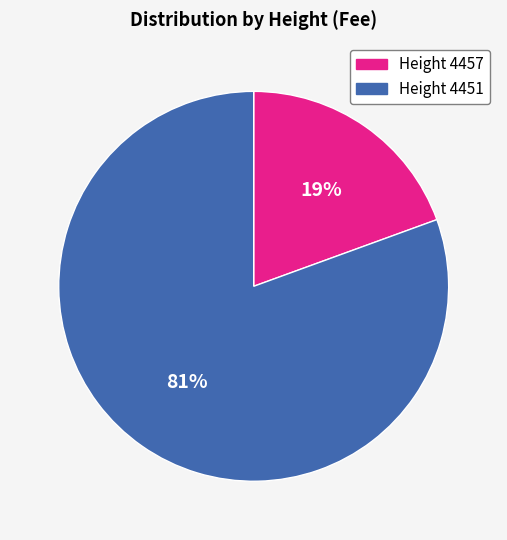

Does any single category account for the majority?

Yes